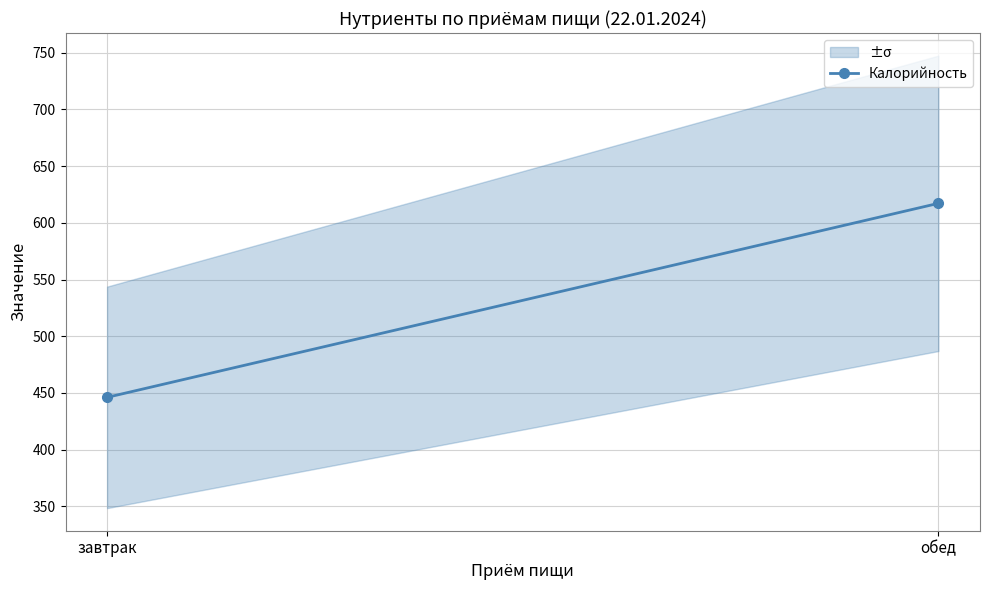

True or false: the data shows 215.6 at обед.

False